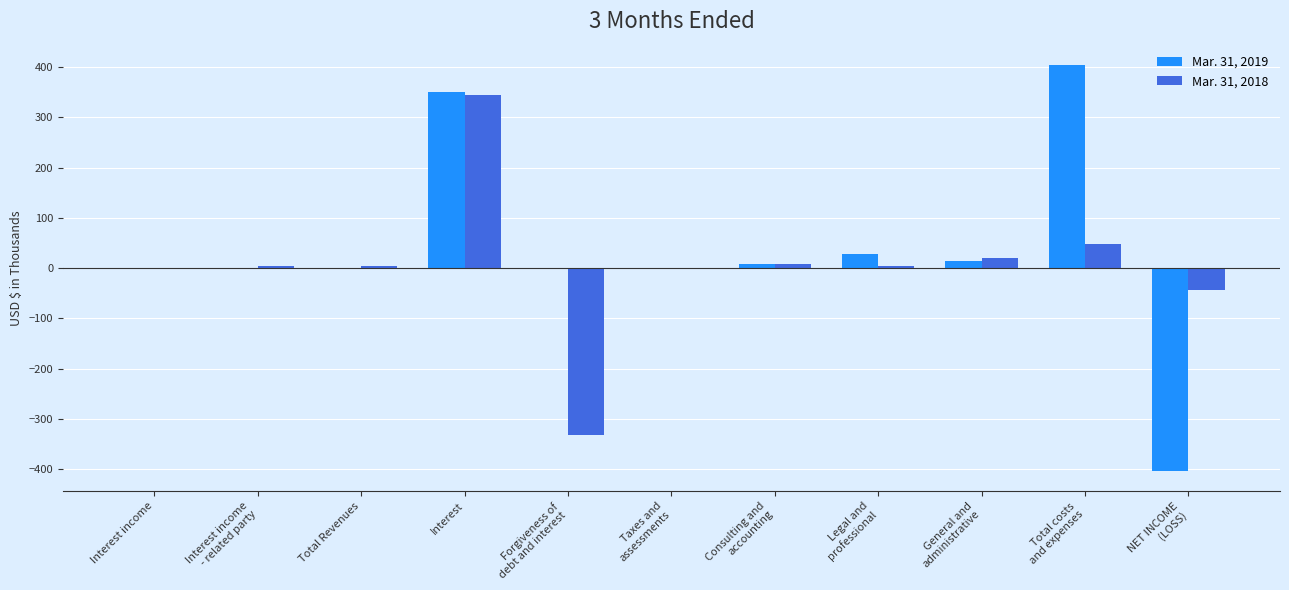

What is the average value of the Mar. 31, 2019 series?

37